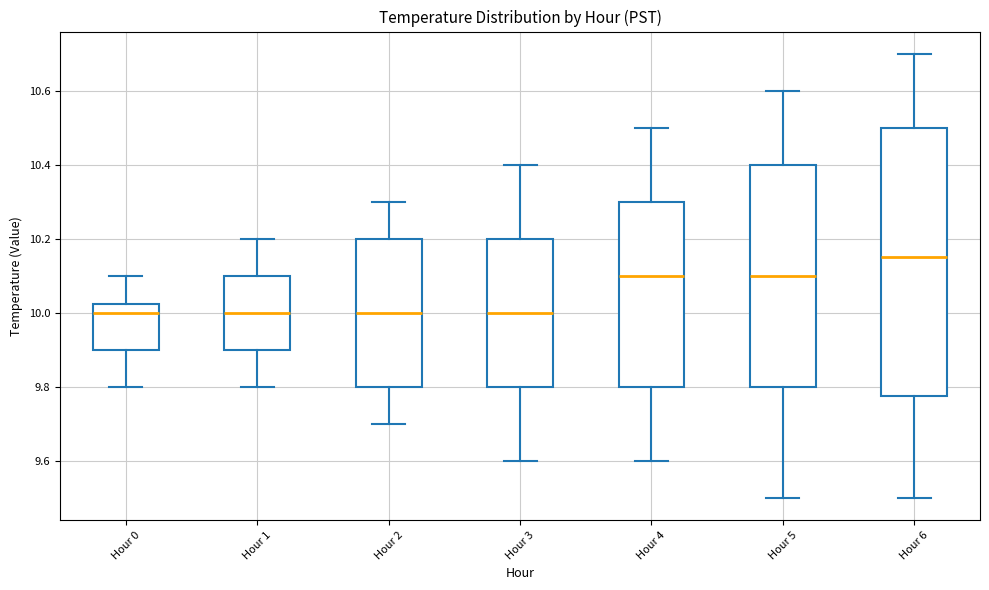

Comparing the boxes themselves (not the whiskers), which one is the tallest?

Hour 6